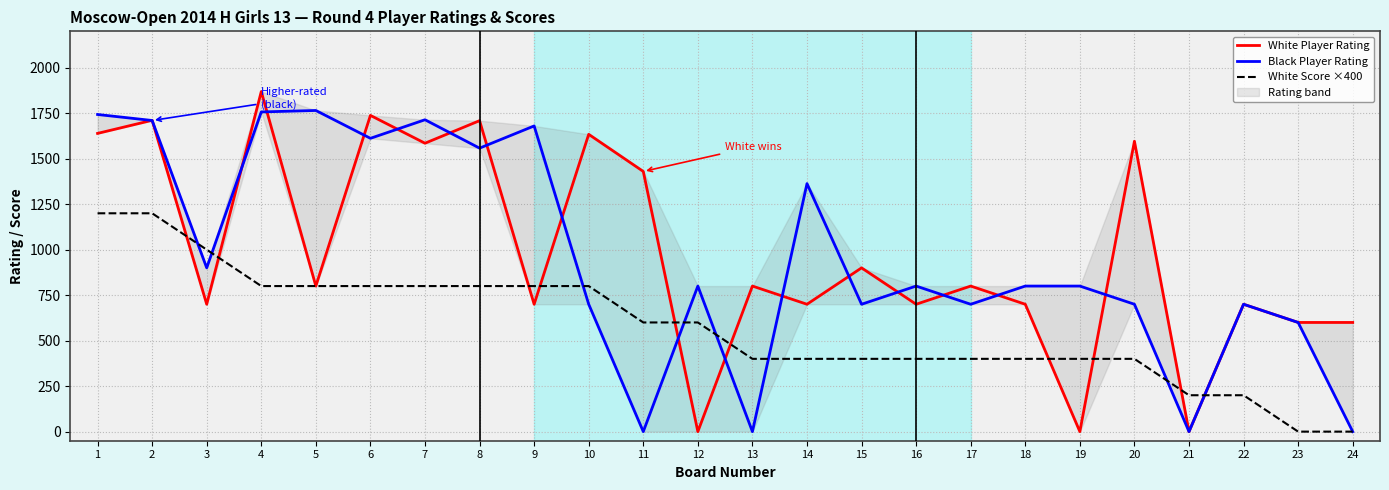

Where is the first local maximum for White Player Rating?

2